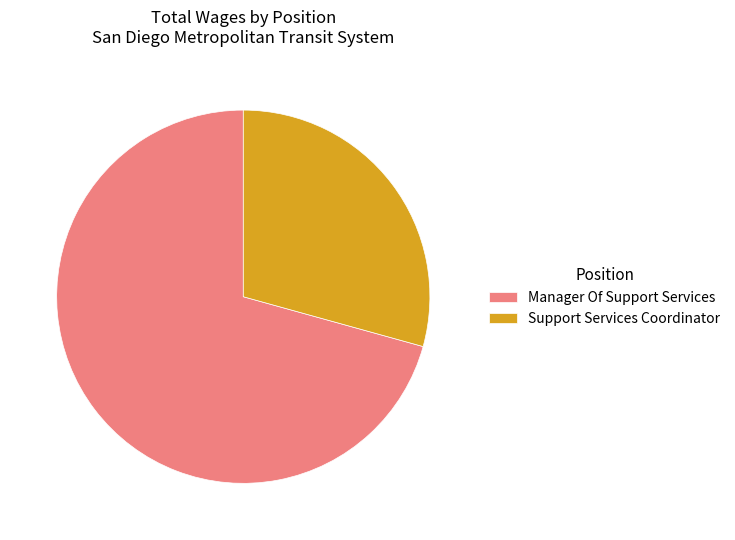

How many segments does this pie chart have?

2